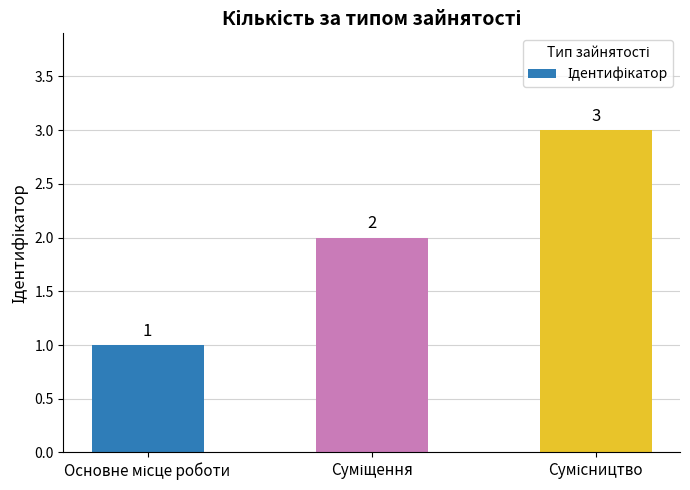

How many values are between 1 and 3?

3